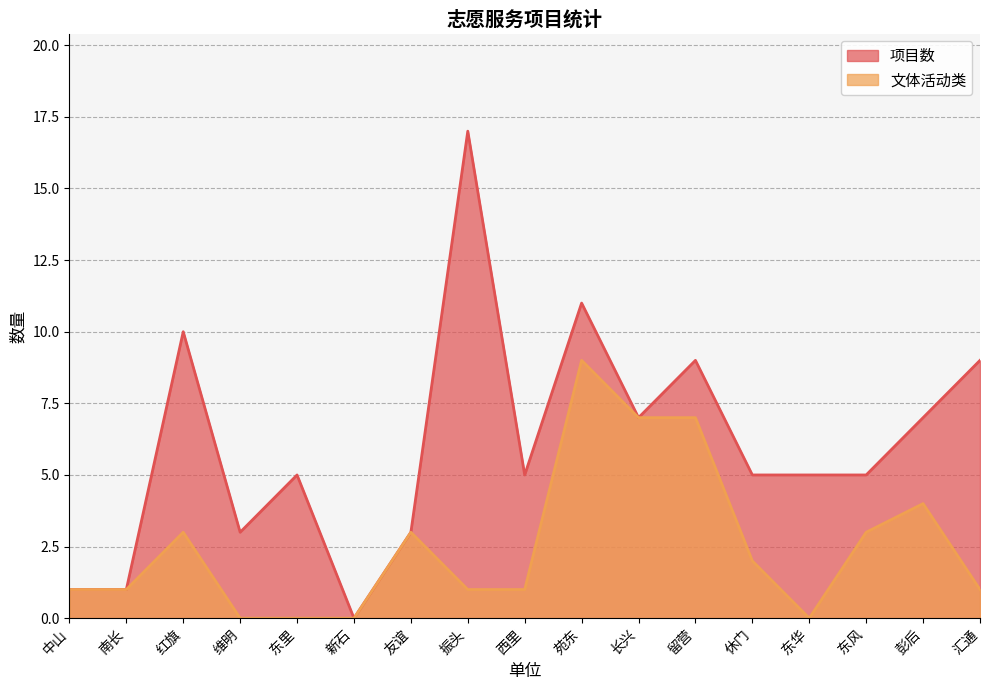

True or false: 项目数 and 文体活动类 intersect in this chart.

False